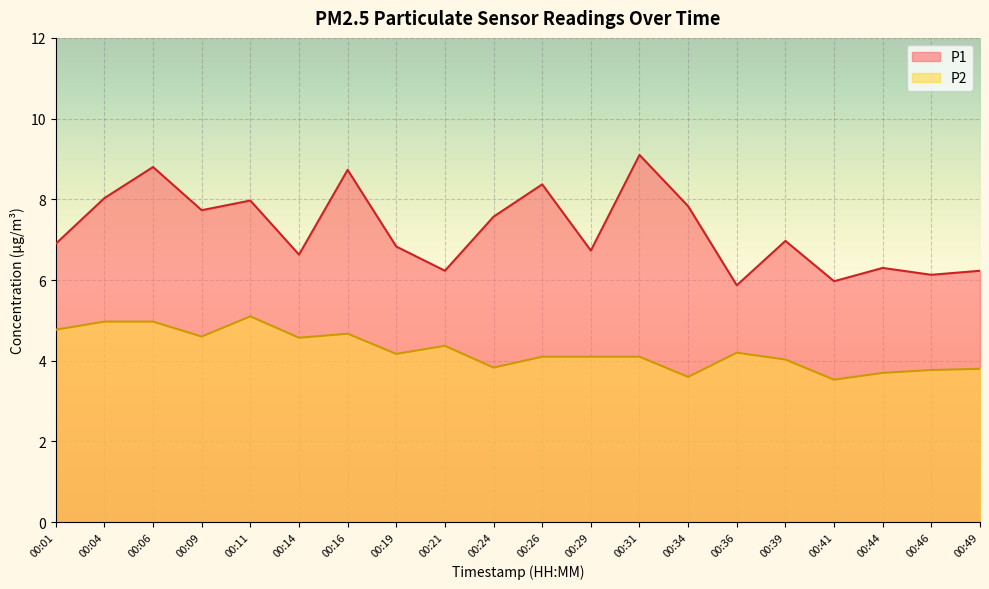

What are all the series names shown in the legend?

P1, P2